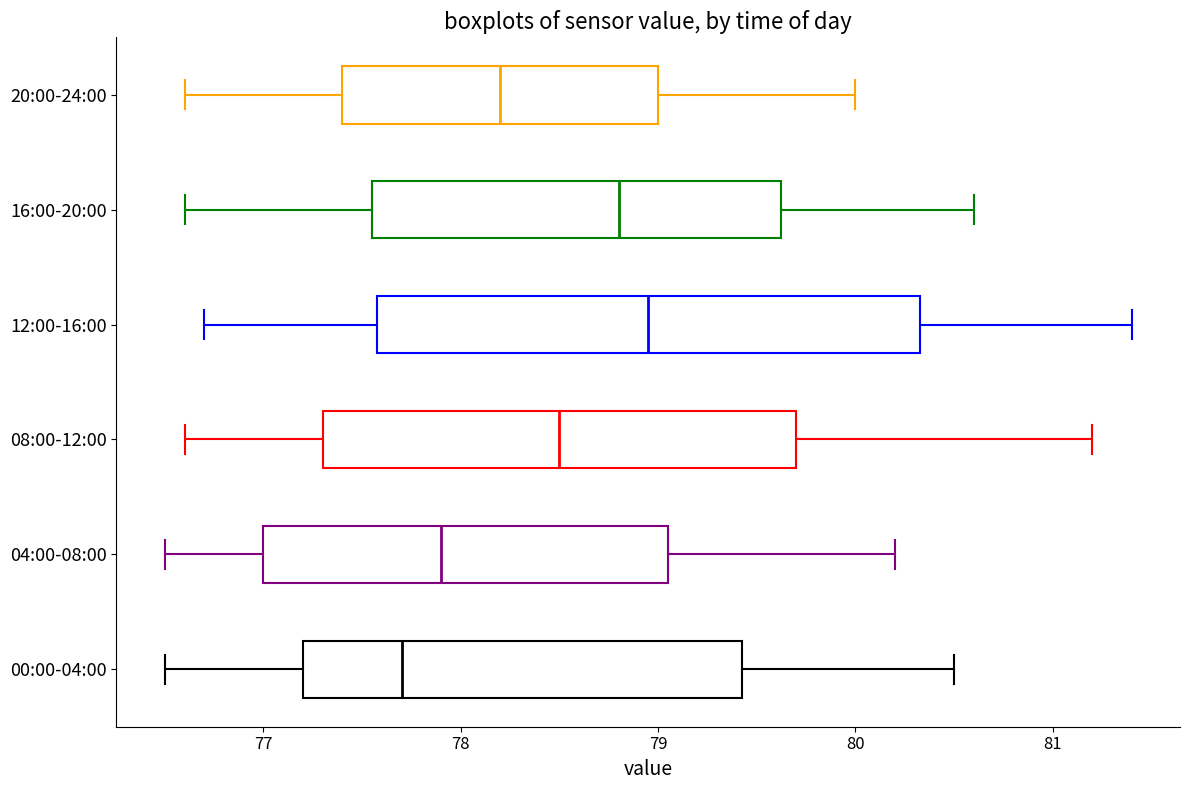

Which box is the widest, from its left edge to its right edge?

12:00-16:00